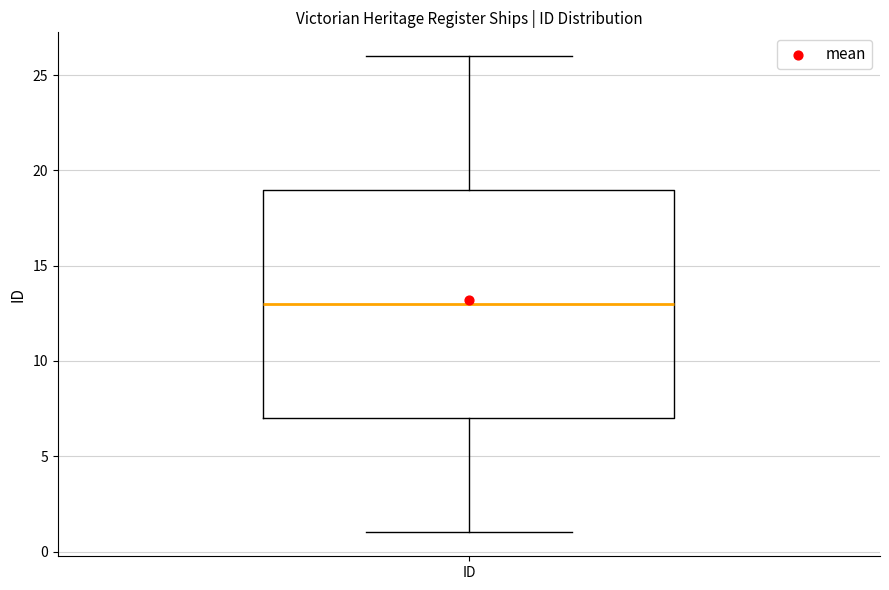

Where does the lower whisker of the box for ID end on the y-axis? The values are not printed on the chart, so give them approximately, as read against the axis.

1